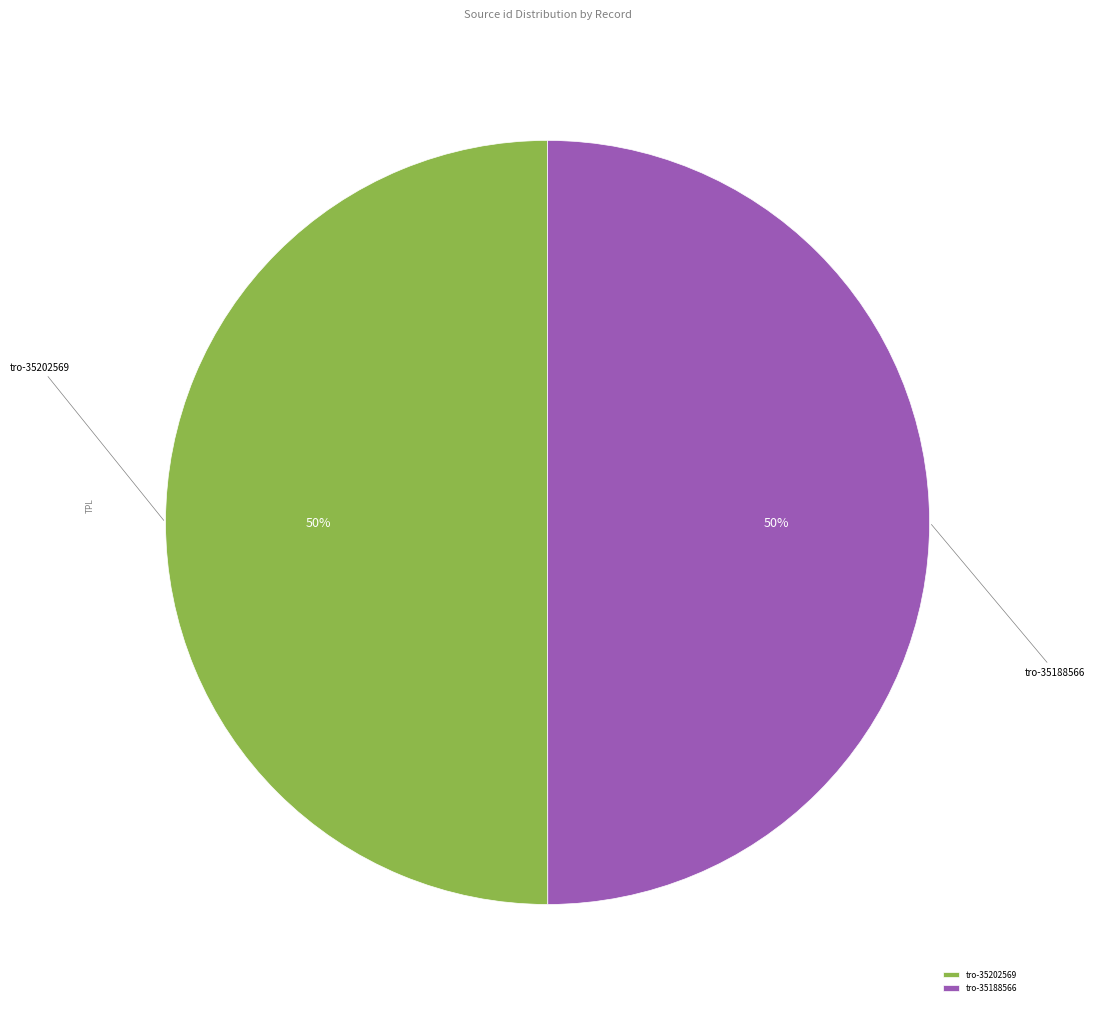

To the nearest percent, what is the combined percentage of tro-35202569 and tro-35188566?

100%